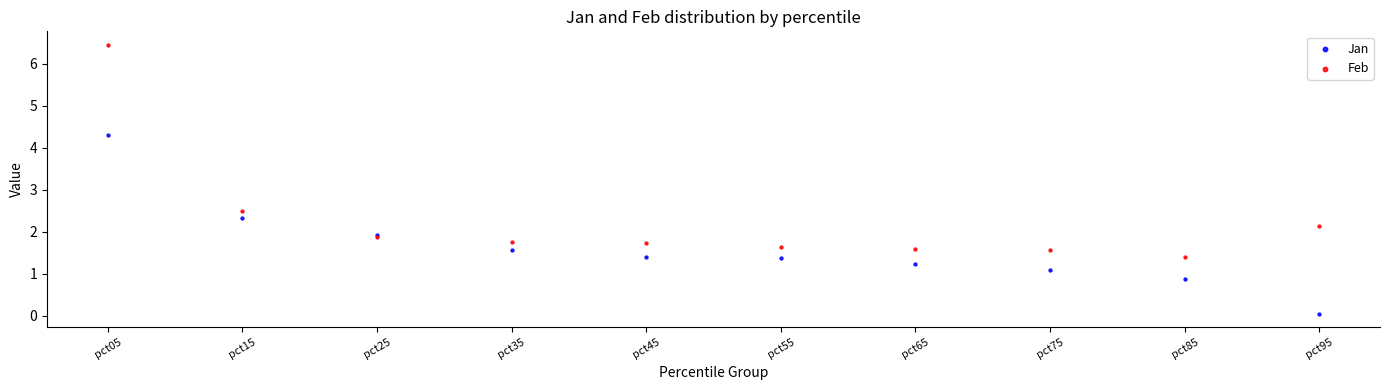

Across all series, what Y value is closest to 3?

2.5